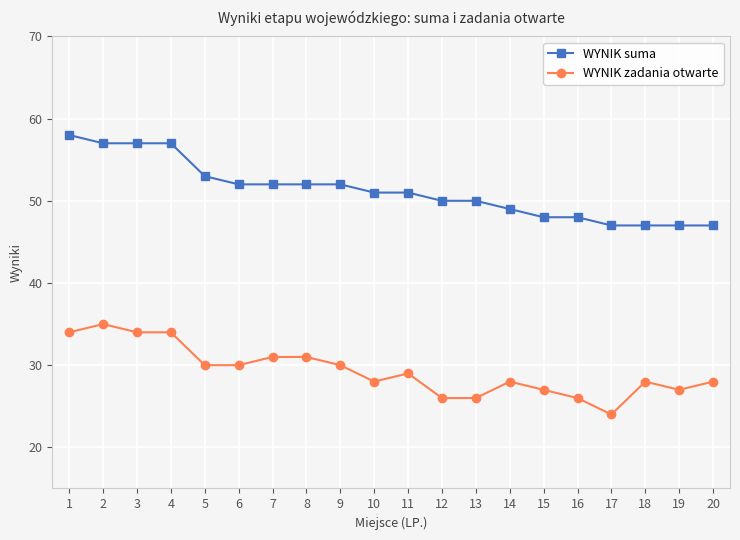

What is the total value across all series at 5?

83